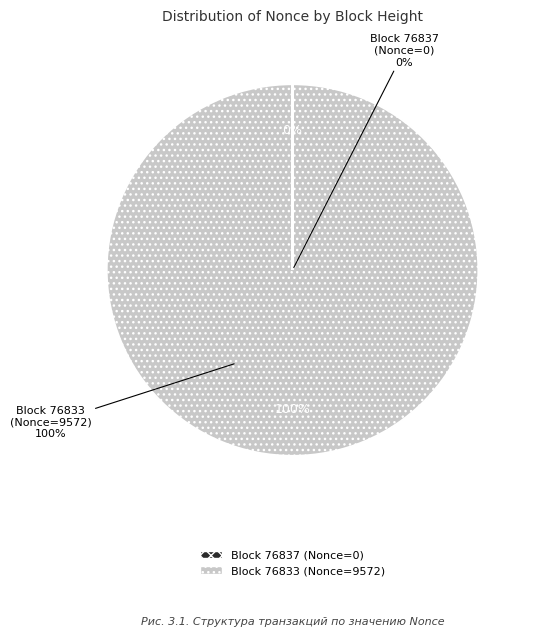

To the nearest percent, what percentage of the pie is 76833?

100%